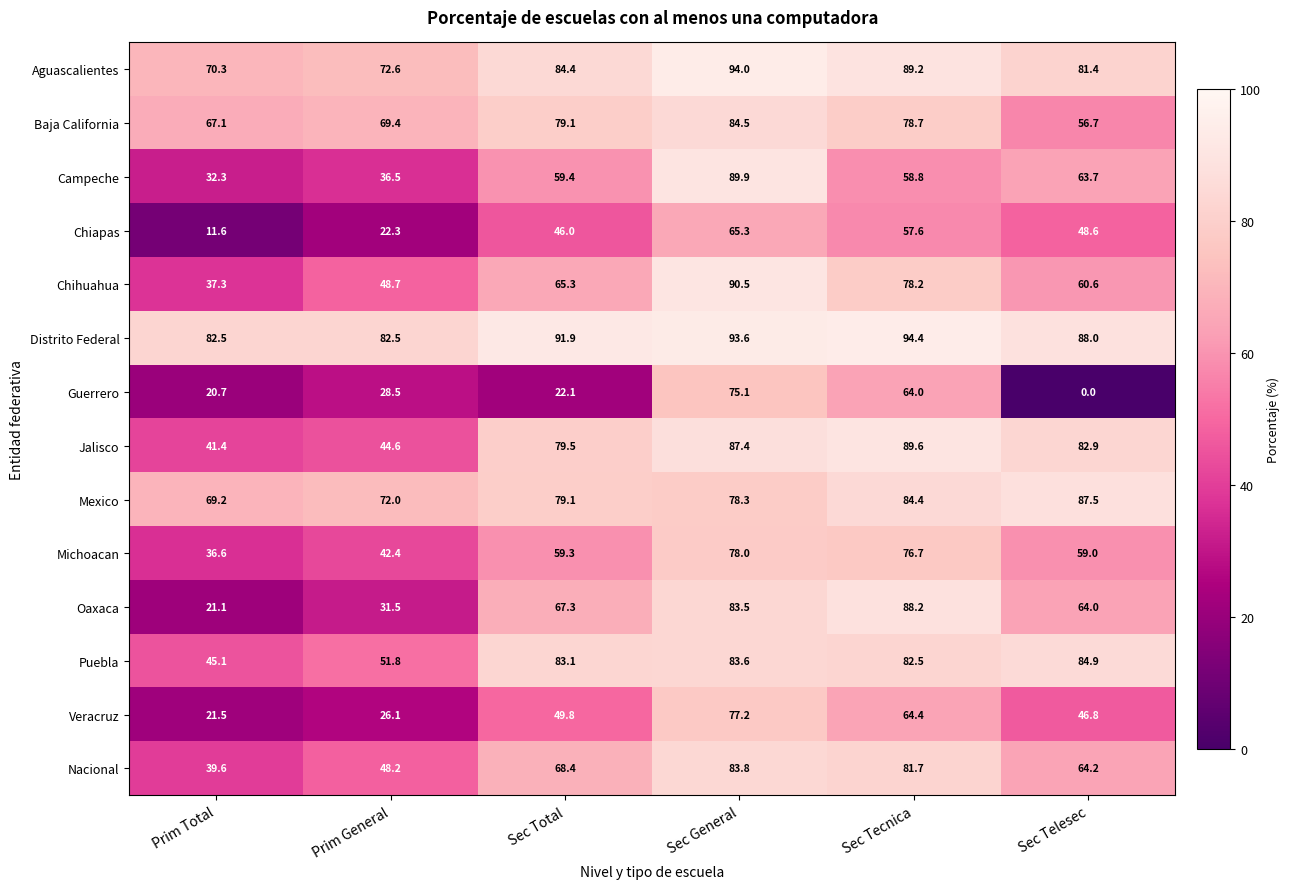

What is the difference between the maximum and minimum values in the Campeche series?

57.6